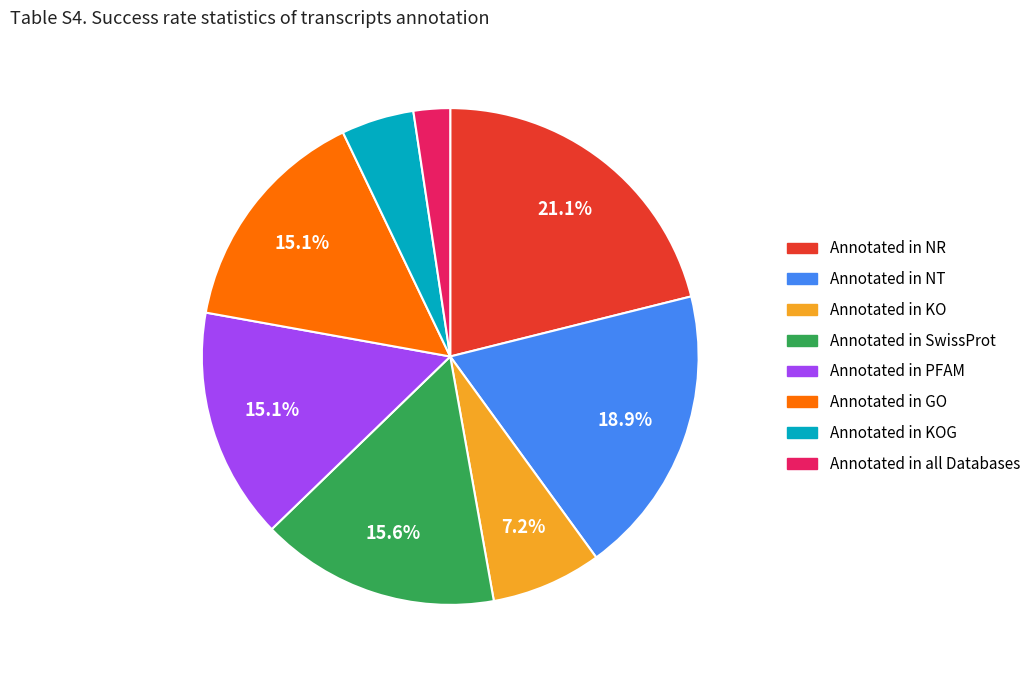

Is there any slice that represents more than half of the pie?

No